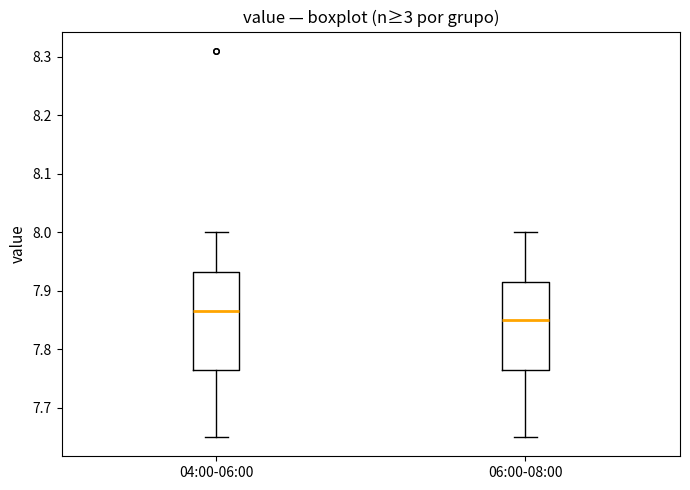

Reading left to right, transcribe this box plot: for each box, give where its median line is, the range the box spans, and where its two whiskers end, as read against the y-axis. The values are not printed on the chart, so give them approximately, as read against the axis.

04:00-06:00: median 7.87, box 7.77 to 7.93, whiskers 7.65 to 8.00
06:00-08:00: median 7.85, box 7.77 to 7.92, whiskers 7.65 to 8.00